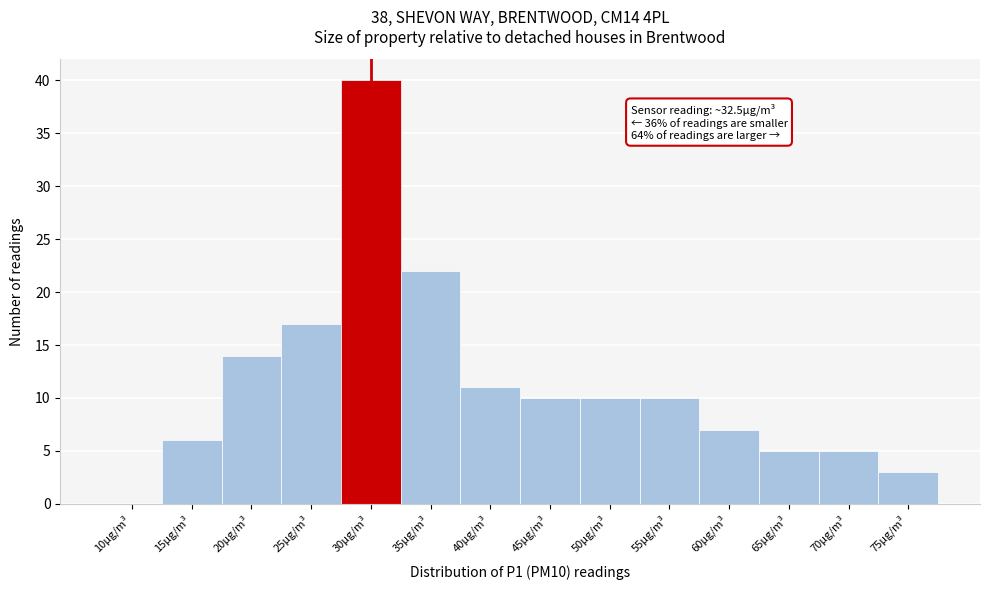

Reading left to right, extract all data points from this chart.

10µg/m³=0	15µg/m³=6	20µg/m³=14	25µg/m³=17	30µg/m³=40	35µg/m³=22	40µg/m³=11	45µg/m³=10	50µg/m³=10	55µg/m³=10	60µg/m³=7	65µg/m³=5	70µg/m³=5	75µg/m³=3